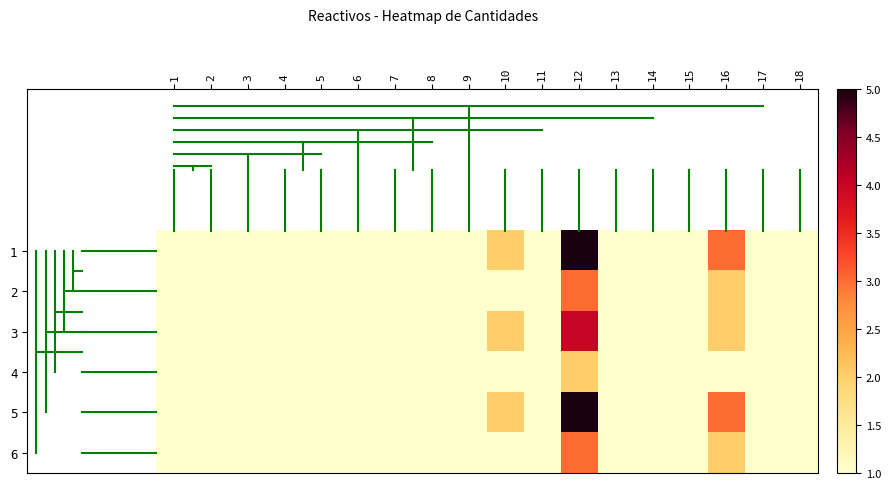

Which series has the largest total across all categories?

1